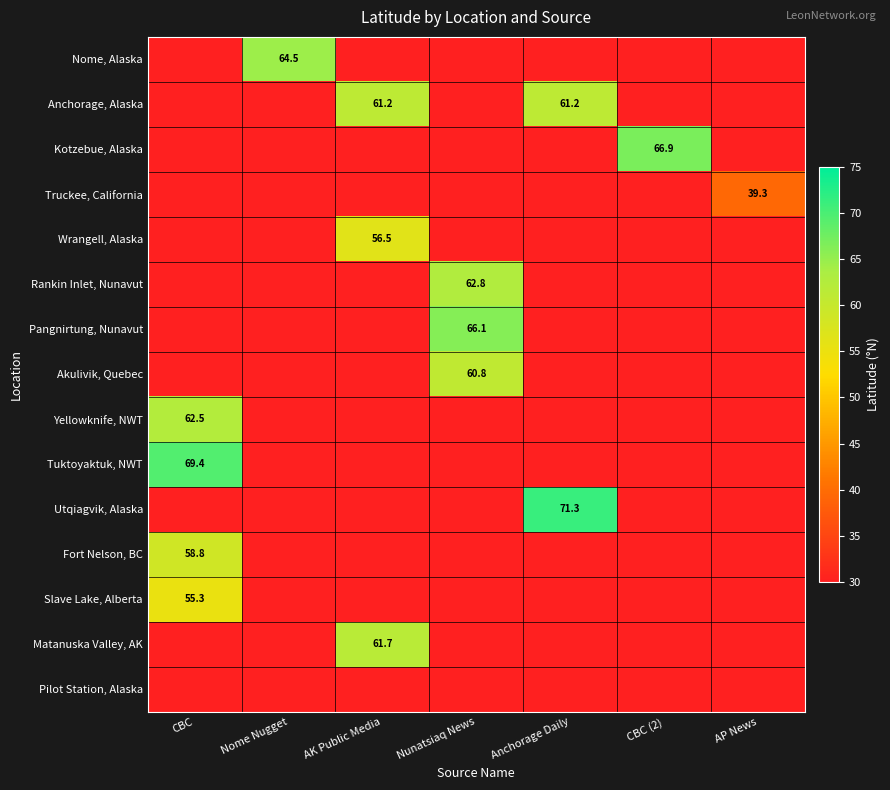

The Pangnirtung, Nunavut series shows 66.1 at Nunatsiaq News. True or false?

True